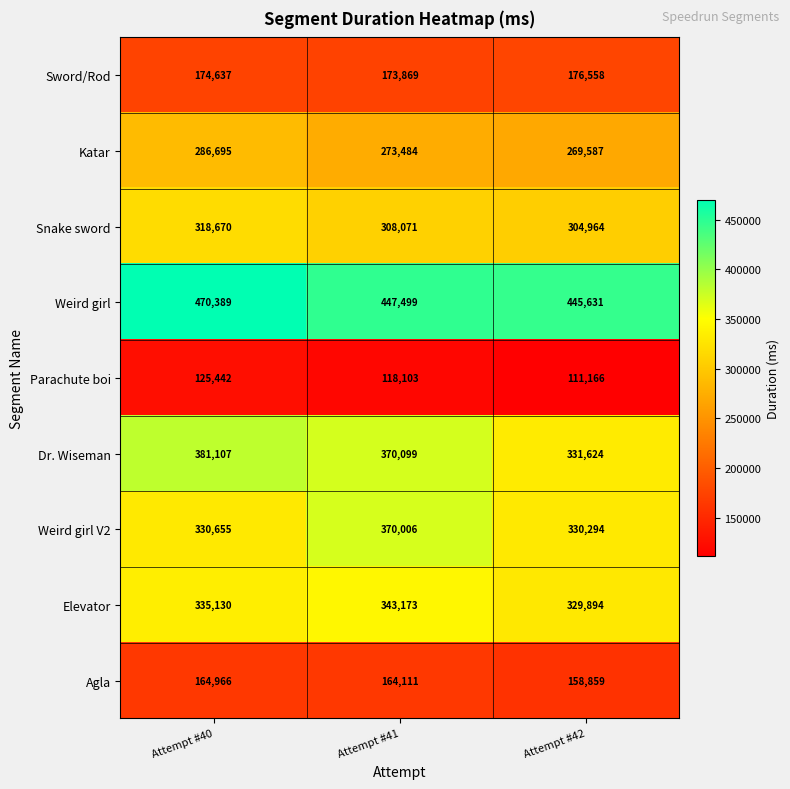

What is the average value of the Dr. Wiseman series?

360943